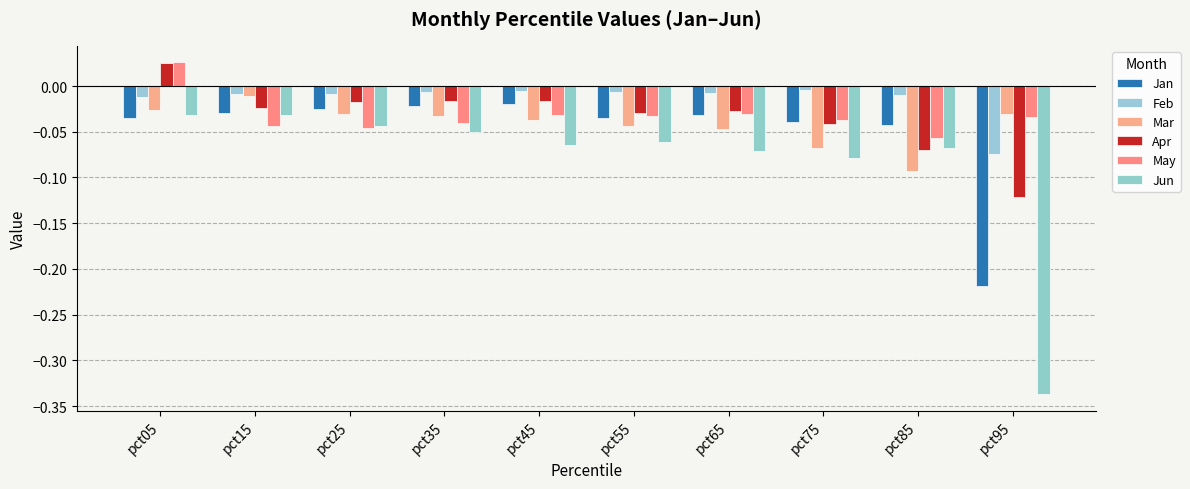

What is the sum of all Mar values?

-0.4